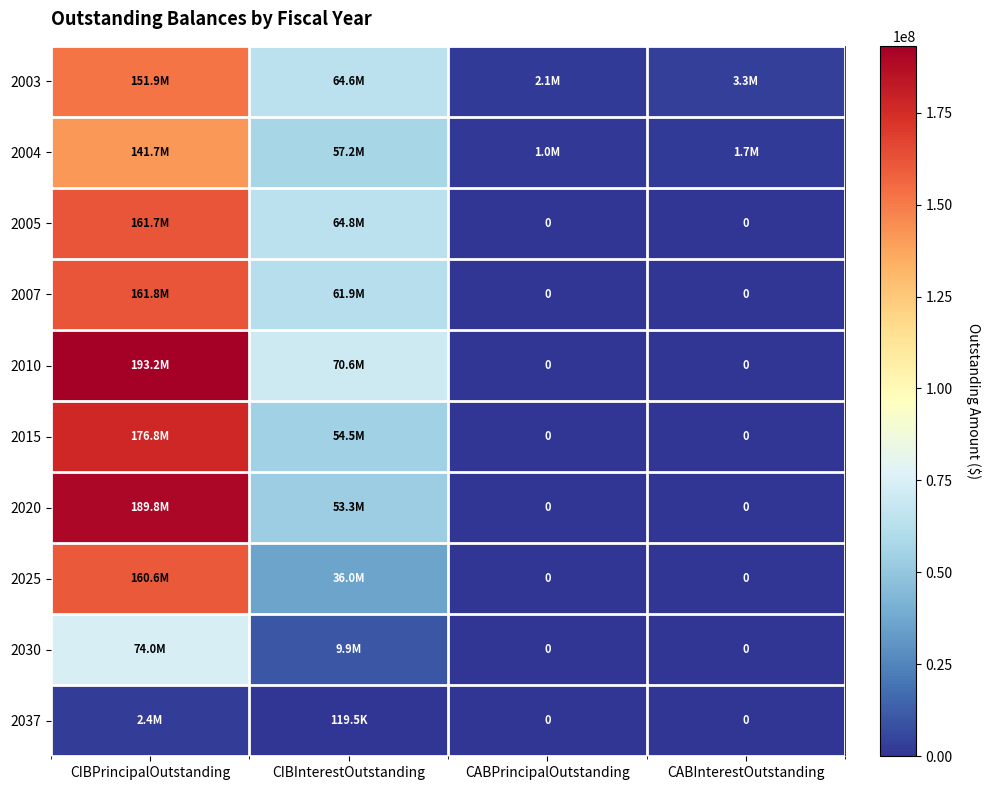

At which label is 2030 closest to 37002500?

CIBInterestOutstanding